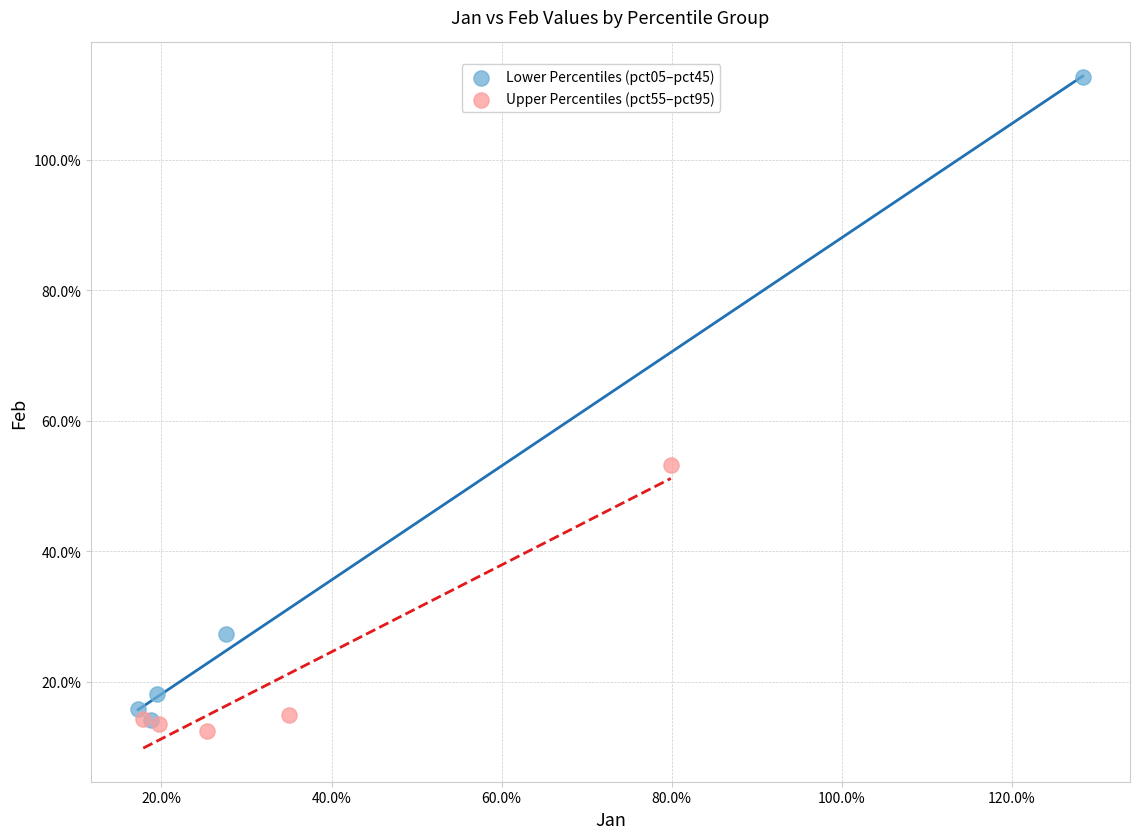

What are all the series names shown in the legend?

Lower Percentiles (pct05–pct45), Upper Percentiles (pct55–pct95)